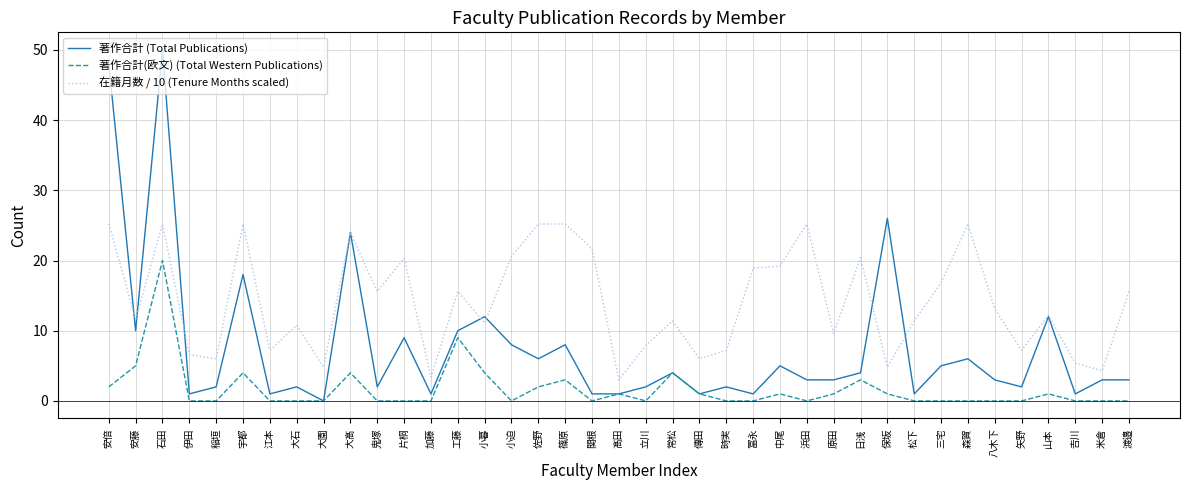

What is the greatest value displayed?

50.0